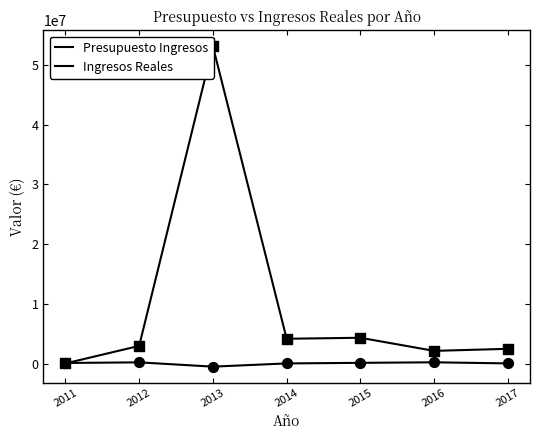

What are all the series names shown in the legend?

Presupuesto Ingresos, Ingresos Reales